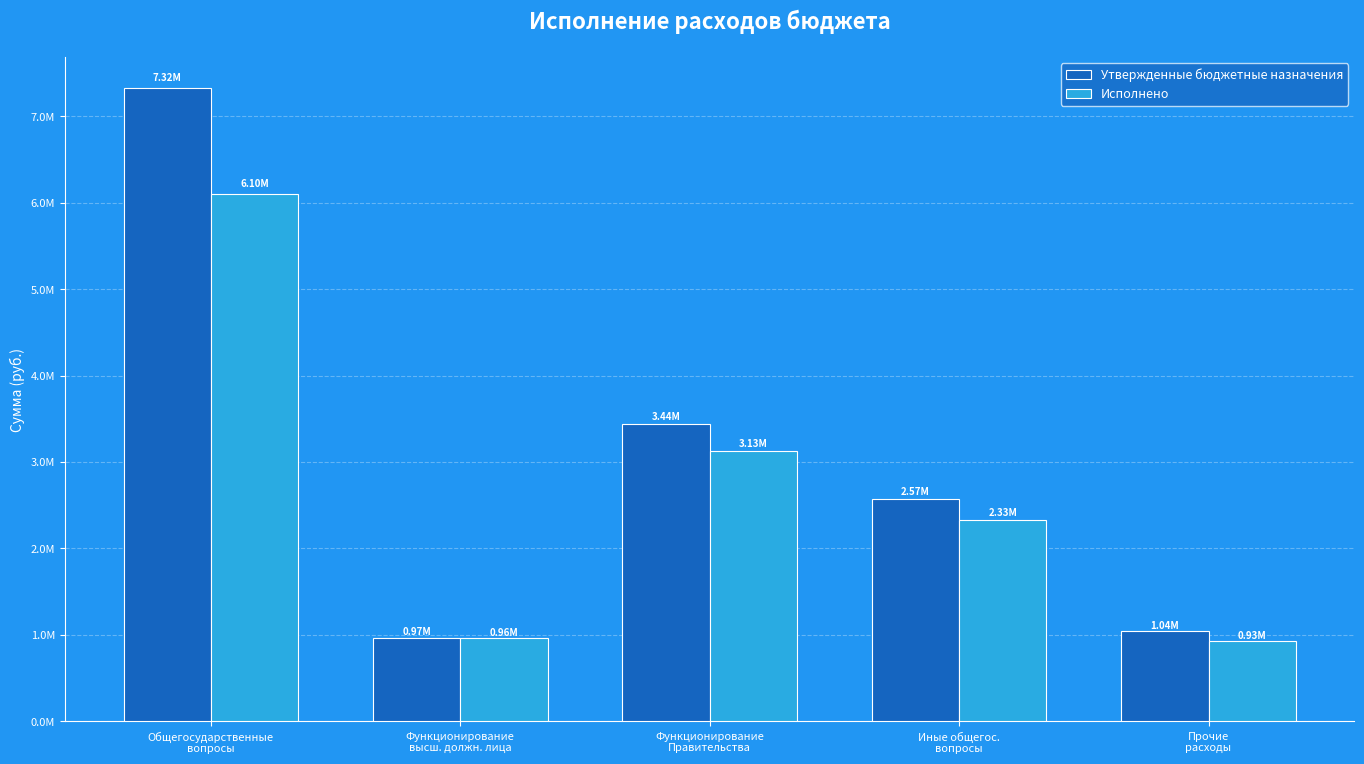

Reading left to right, what are all the values shown in this chart?

Утвержденные бюджетные назначения: Общегосударственные
вопросы=7320194.0	Функционирование
высш. должн. лица=969378.0	Функционирование
Правительства=3438358.0	Иные общегос.
вопросы=2569458.0	Прочие
расходы=1042604.0
Исполнено: Общегосударственные
вопросы=6104798.3	Функционирование
высш. должн. лица=960056.6	Функционирование
Правительства=3126542.4	Иные общегос.
вопросы=2332987.7	Прочие
расходы=931213.6